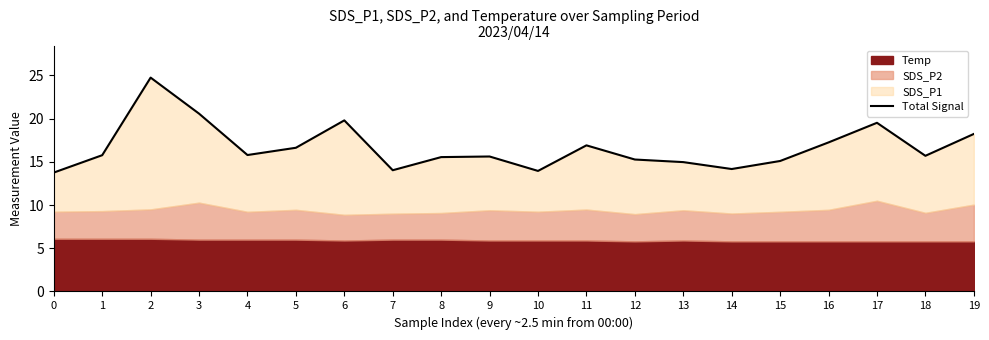

What is the change in value from 6 to 18?

-4.1